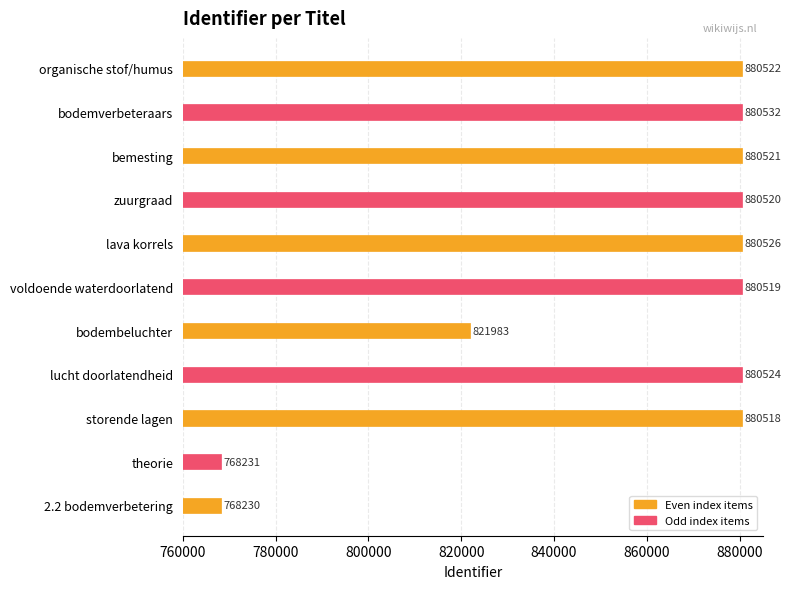

What is the smallest value displayed?

768230